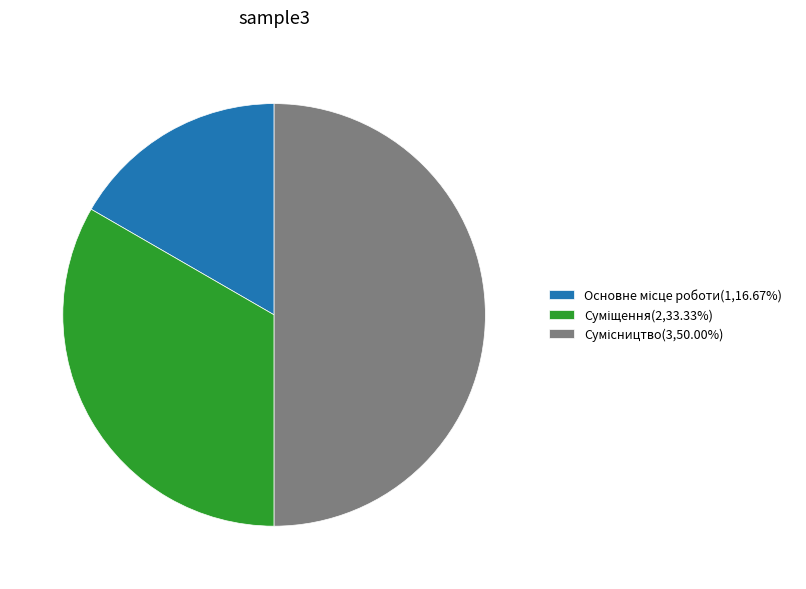

The Суміщення slice represents 42% of the pie. True or false?

False